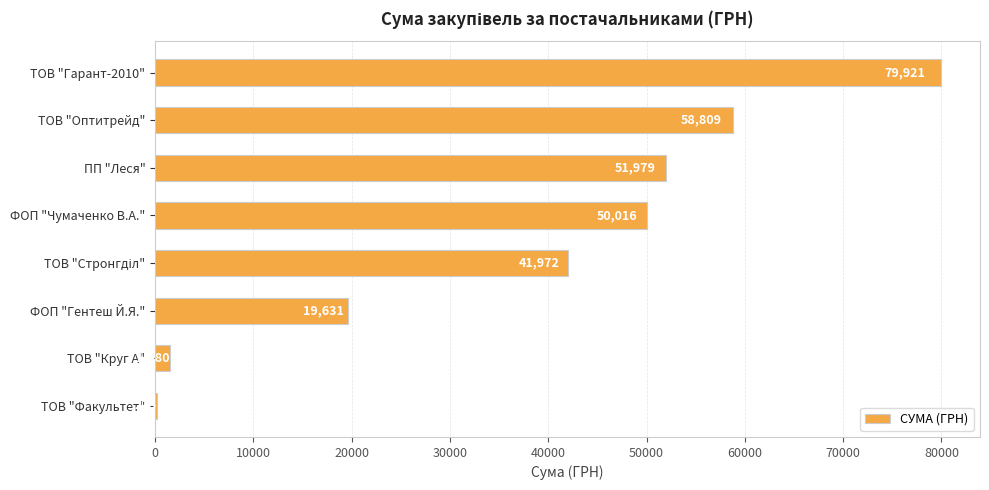

The chart shows a value of 44157.6 at ТОВ "Гарант-2010". True or false?

False